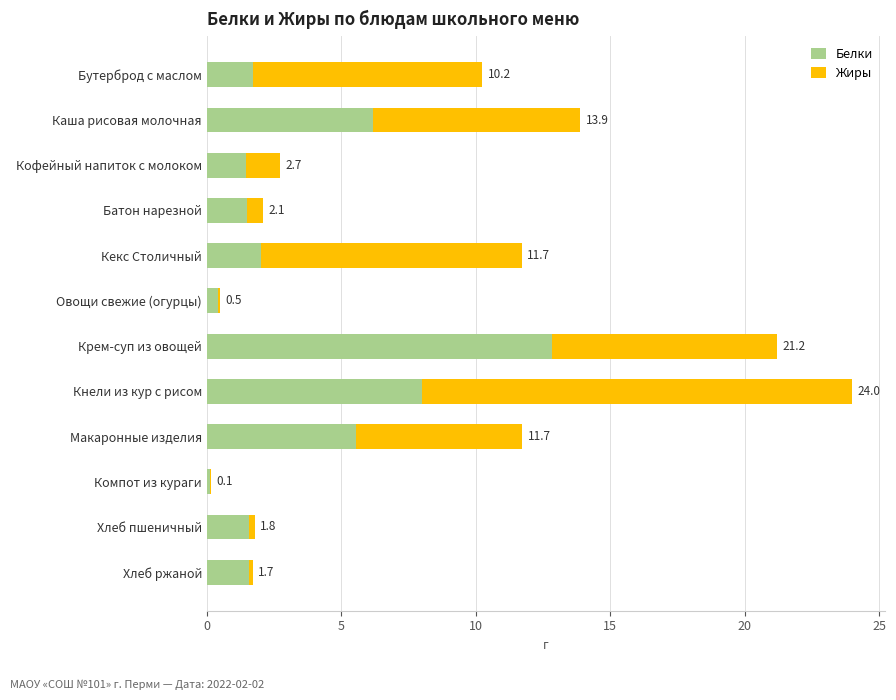

Reading right to left, list all the values displayed in this chart.

Белки: 1.6	1.6	0.1	5.5	8.0	12.8	0.4	2.0	1.5	1.4	6.2	1.7
Жиры: 0.1	0.2	0.0	6.2	16.0	8.4	0.1	9.7	0.6	1.3	7.7	8.5